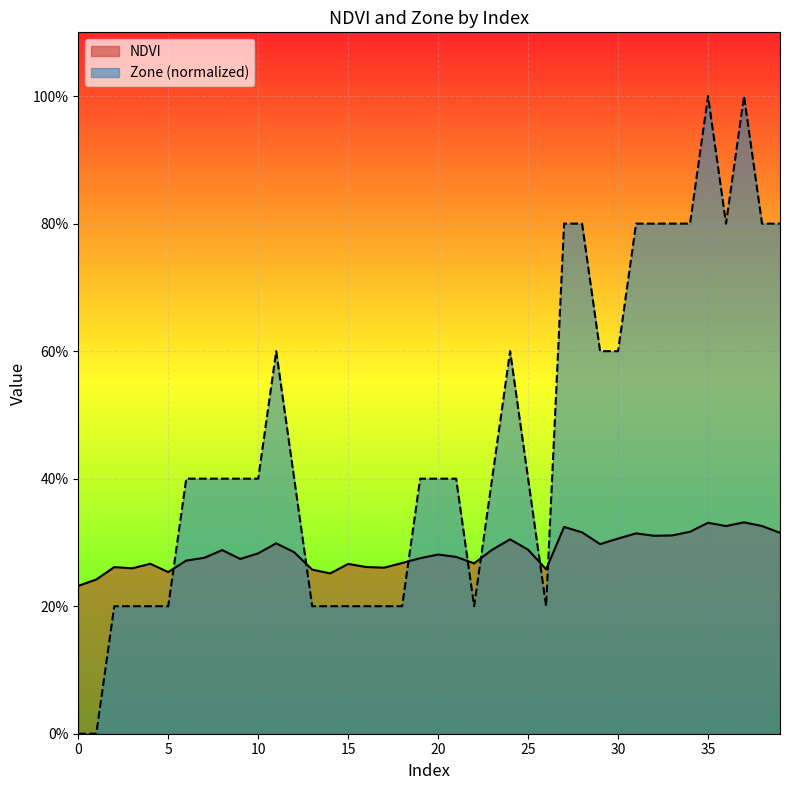

What is the approximate value of NDVI at 31?

0.3